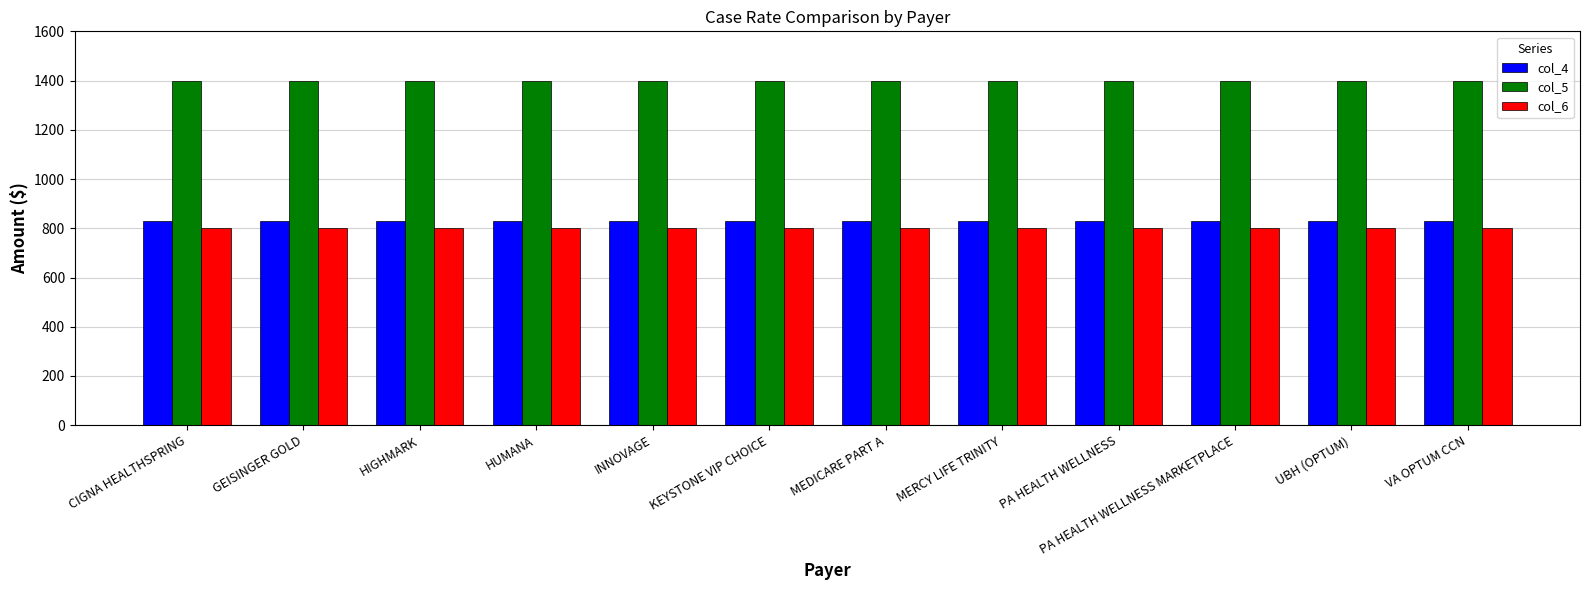

What is the highest value of the col_5 series?

1400.0